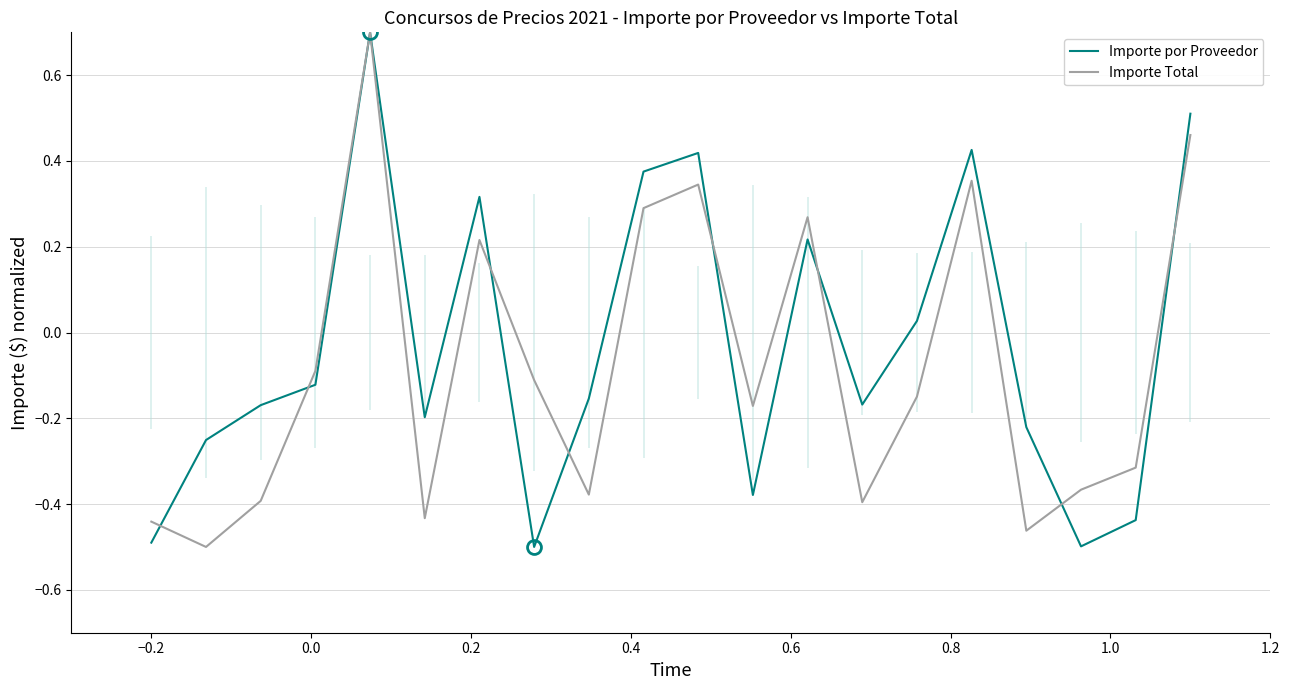

Which series has the widest spread of values?

Importe por Proveedor